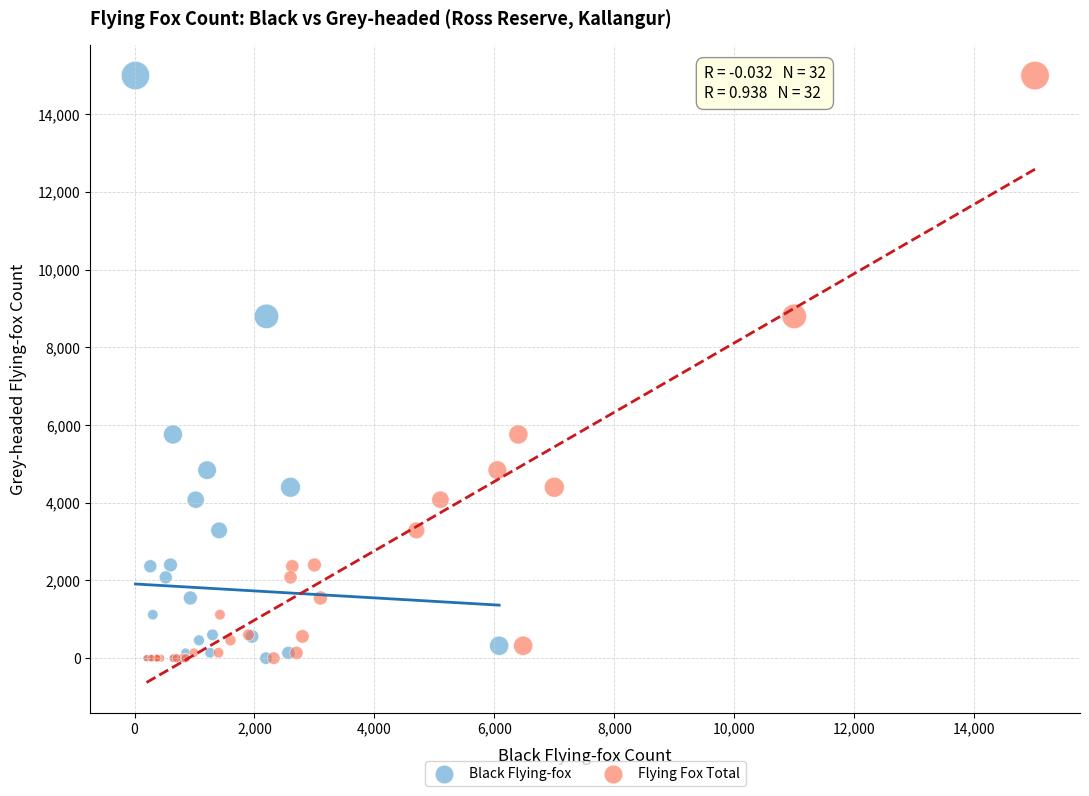

What are all the series names shown in the legend?

Black Flying-fox, Flying Fox Total